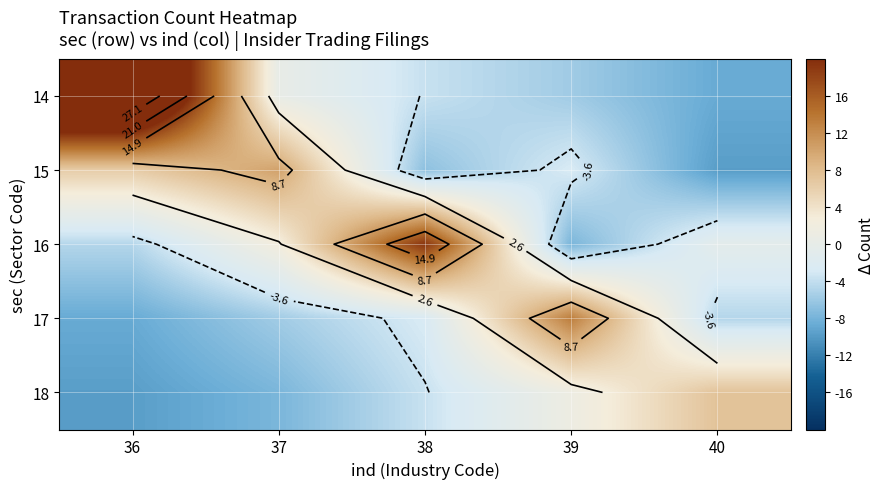

Where does the 15 series first go above -2?

36